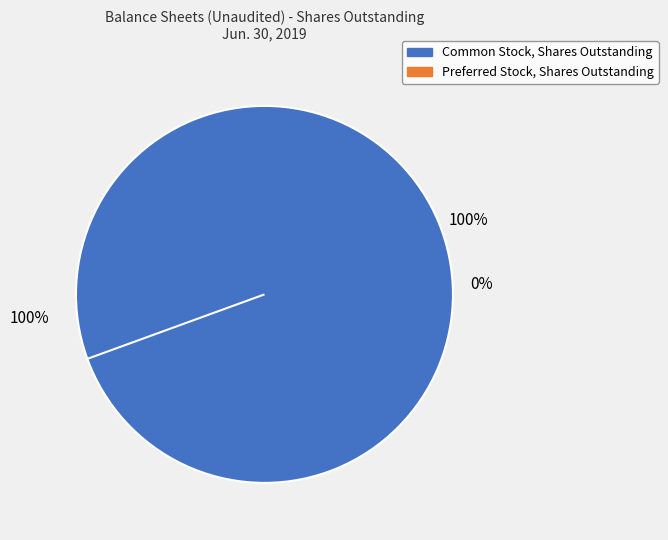

What is the total percentage of Preferred Stock, Shares Outstanding and Common Stock, Shares Outstanding?

100.0%